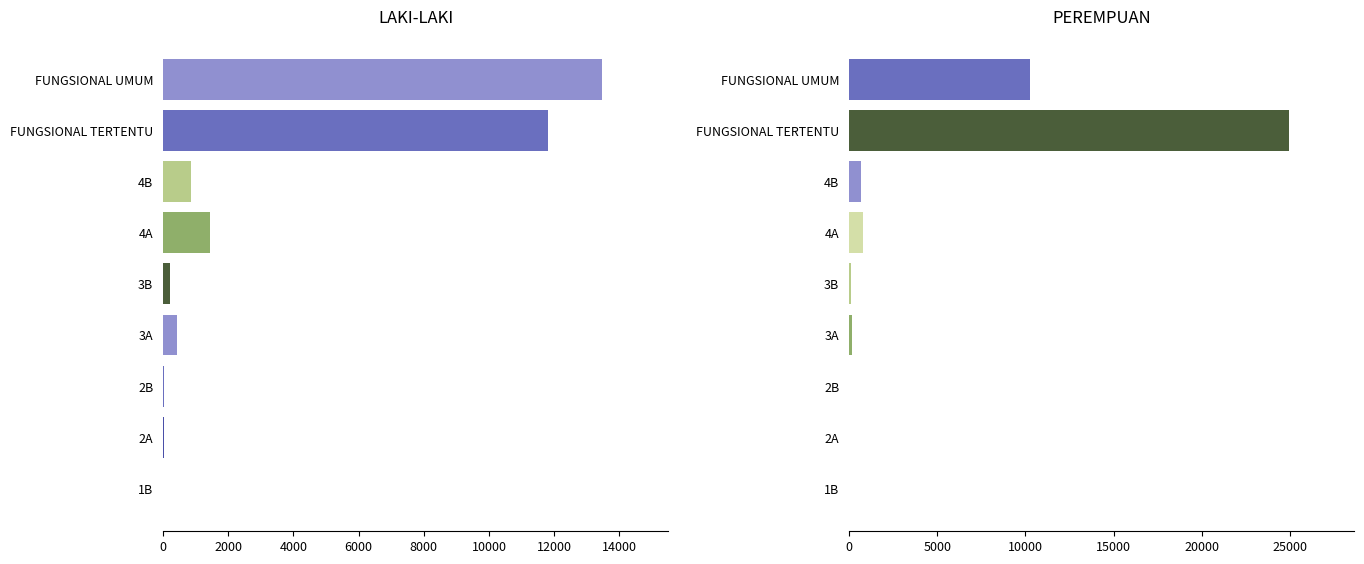

What is the approximate value of PEREMPUAN at 3B, to the nearest 10?

130